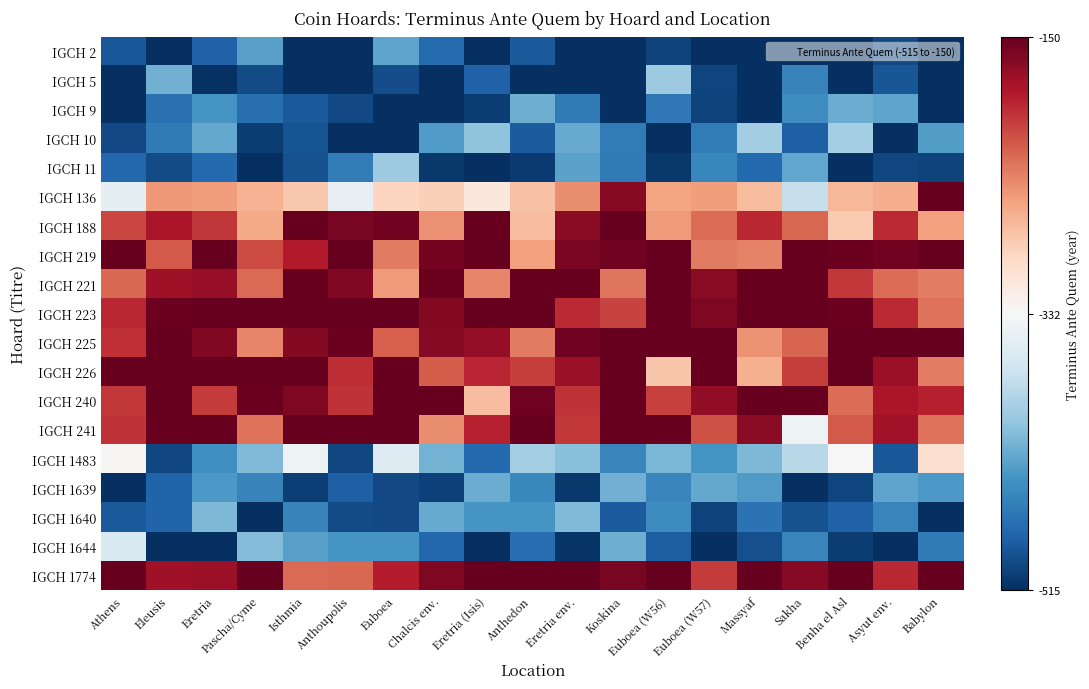

What is the difference between the highest and lowest values at Athens?

365.0